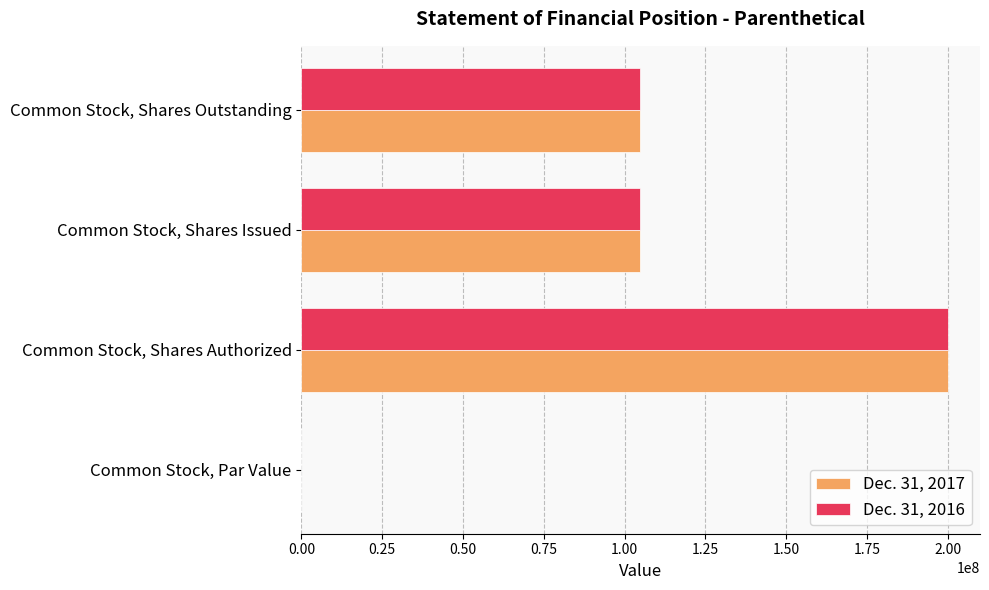

What is the total value across all series at Common Stock, Shares Outstanding?

209420000.0